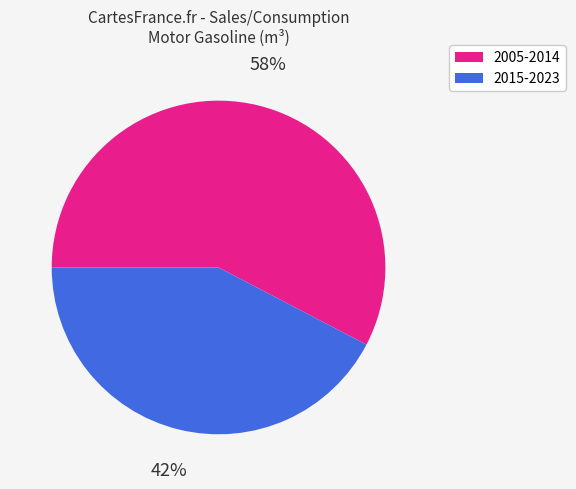

Does any single category account for the majority?

Yes